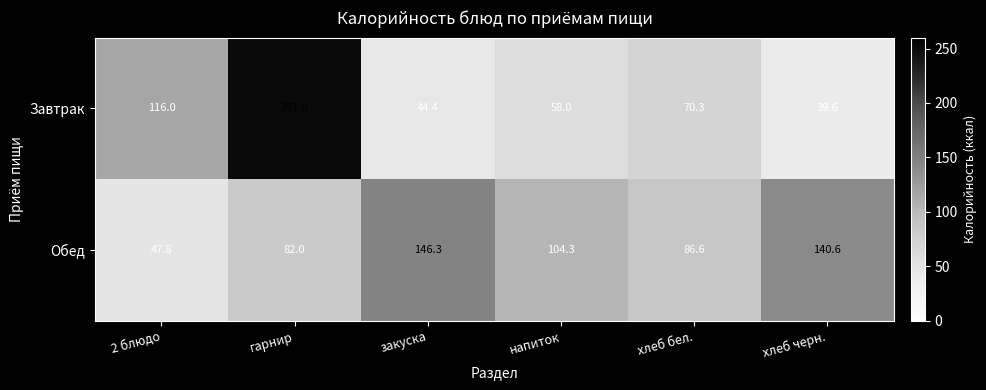

At how many categories does at least one series exceed 67?

6